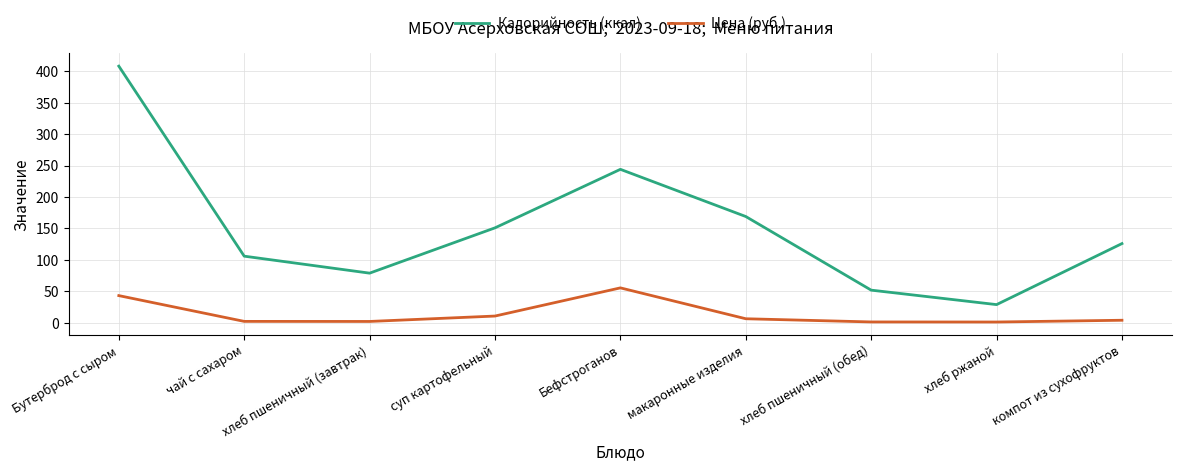

True or false: Калорийность (ккал) and Цена (руб.) intersect in this chart.

False